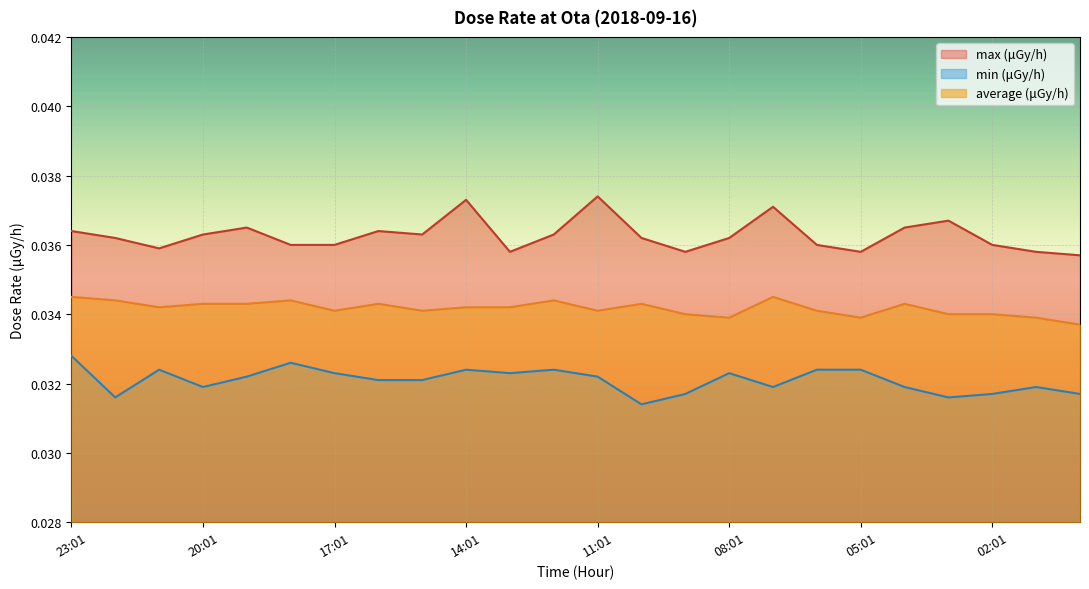

Is it true that average (μGy/h) equals 0.0 at 21:01?

False